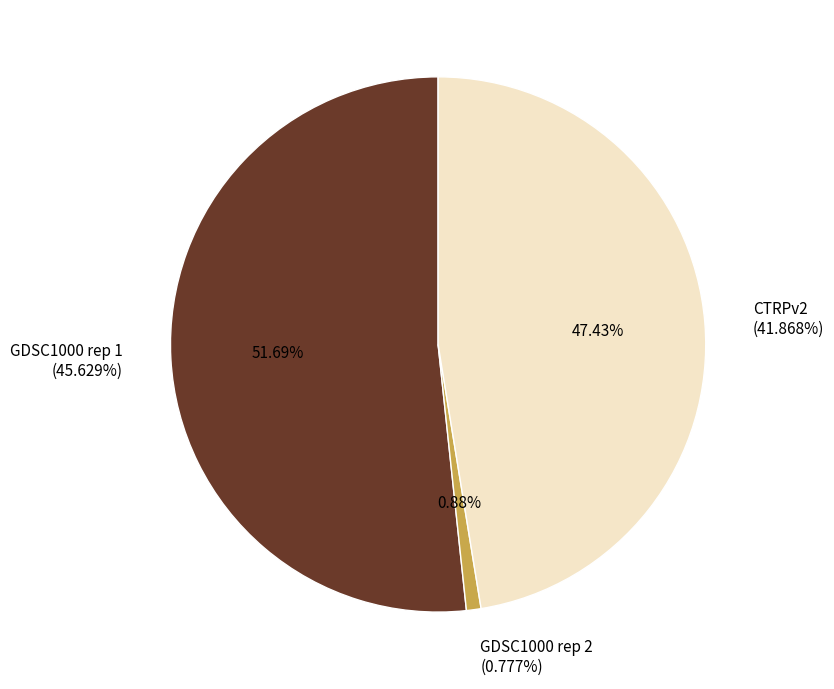

Which slice is the largest?

GDSC1000 rep 1